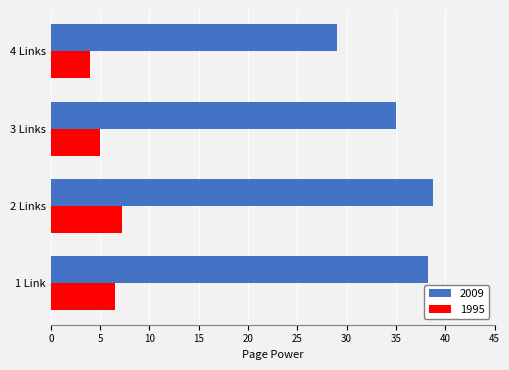

Which series has the largest range (max minus min)?

2009